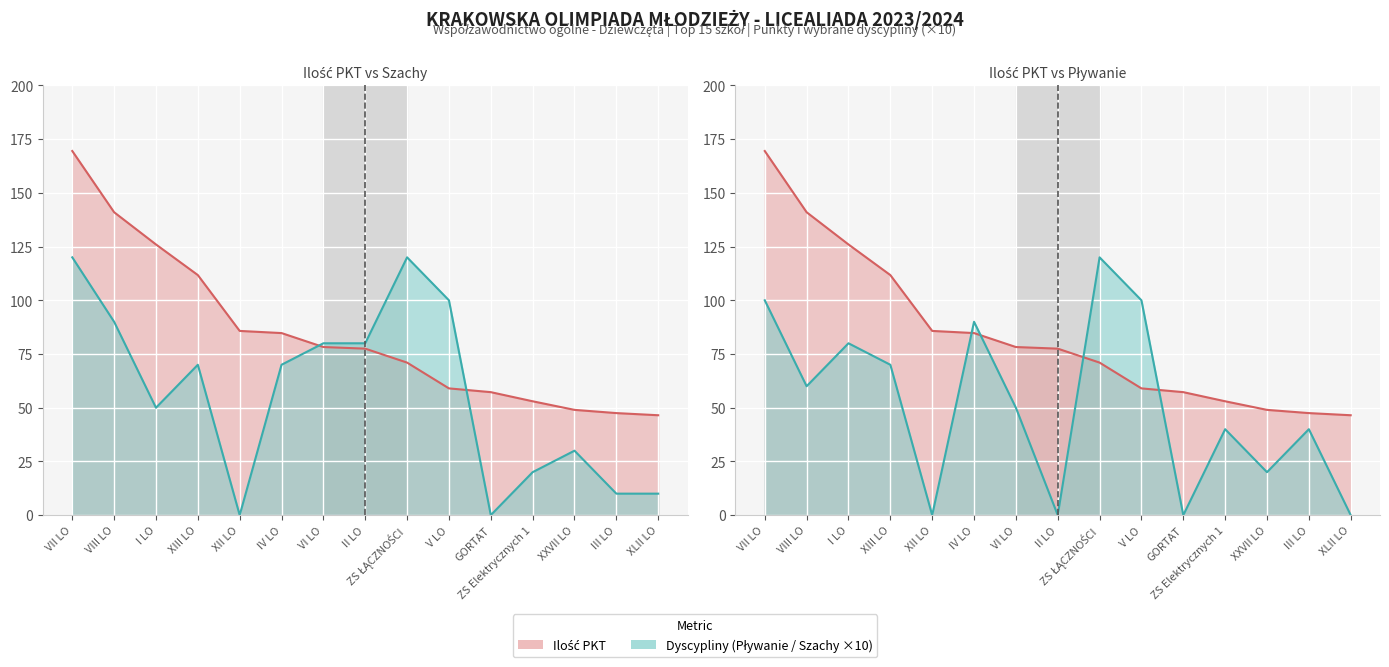

What is the label of the 6th point from the left?

IV LO